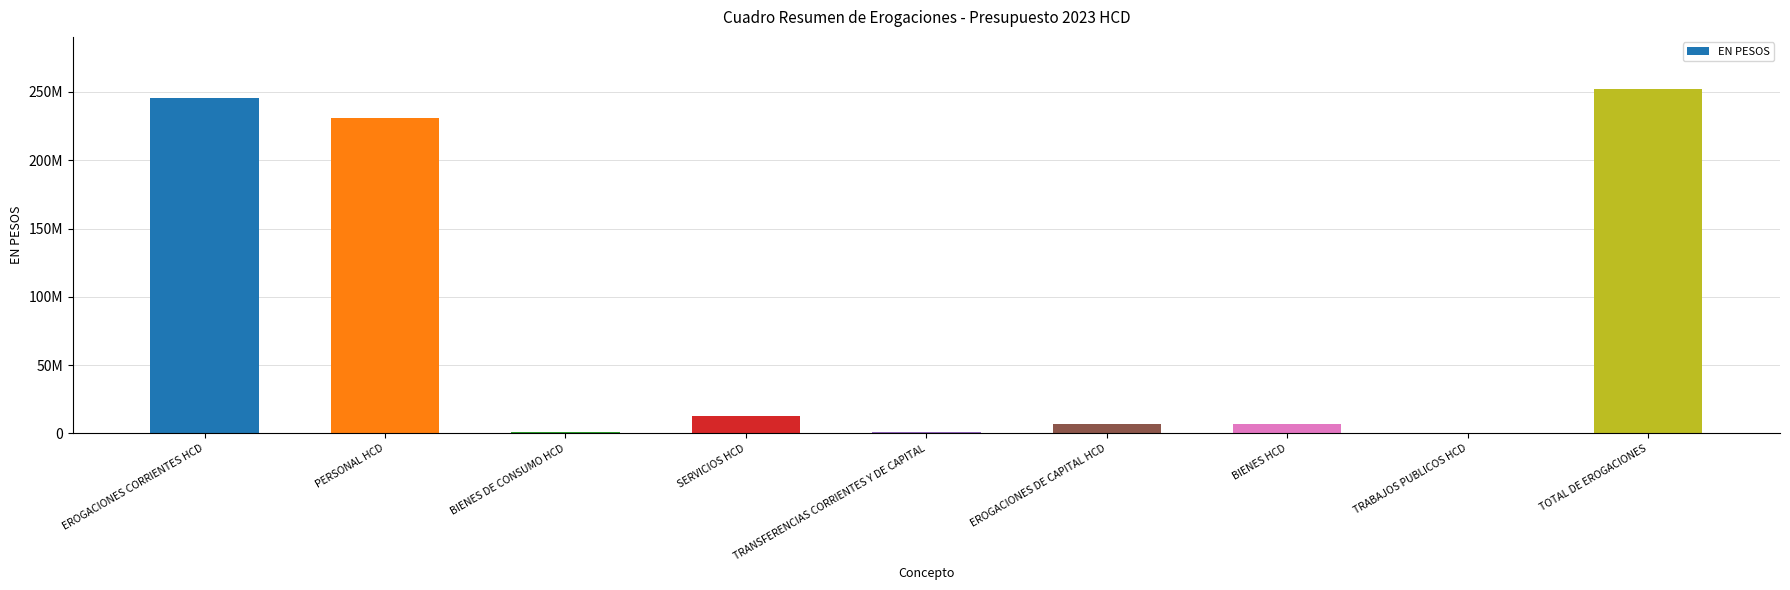

What is the sum of all values?

757200000